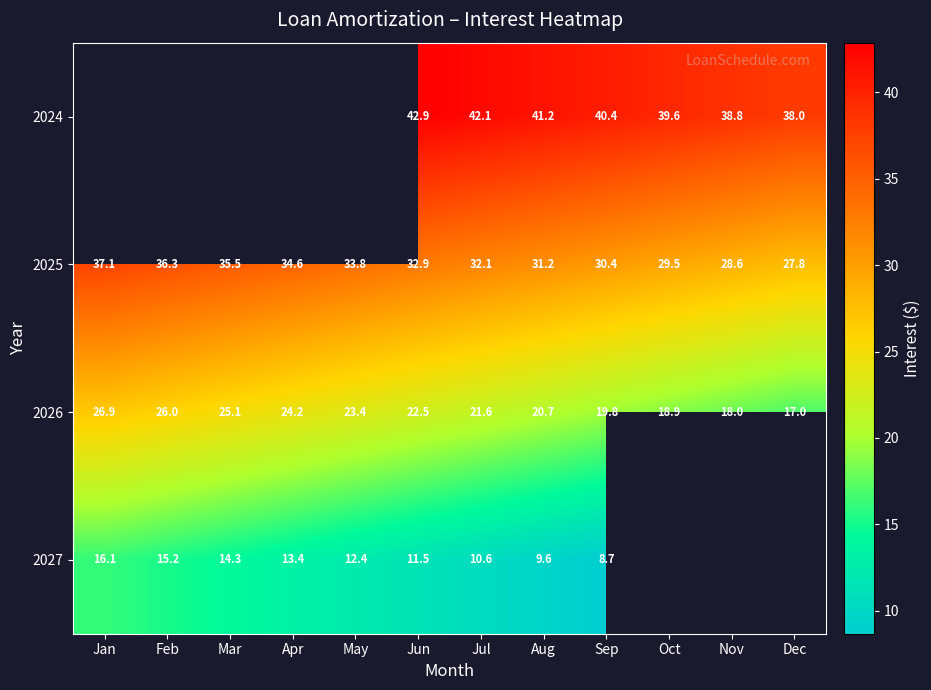

What is the spread (max minus min) of values at Aug?

31.6